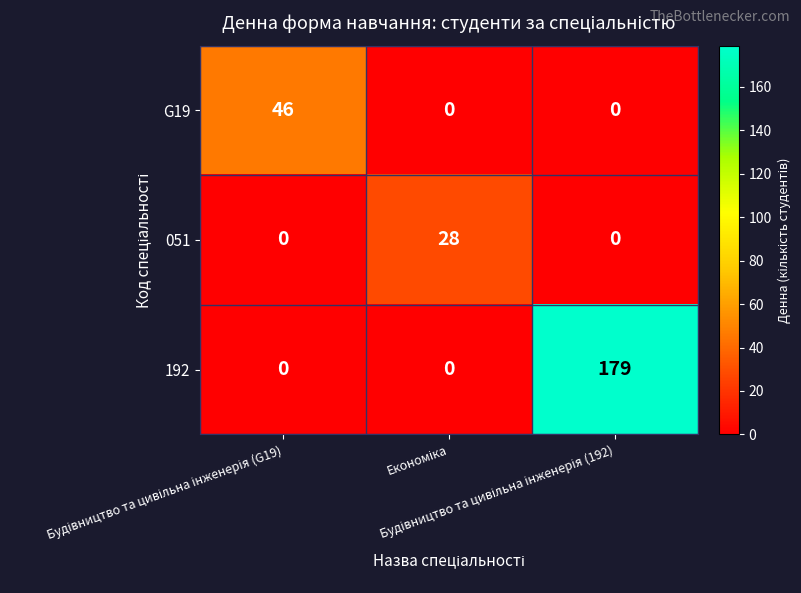

Rank the series by their maximum value, from lowest to highest.

051, G19, 192